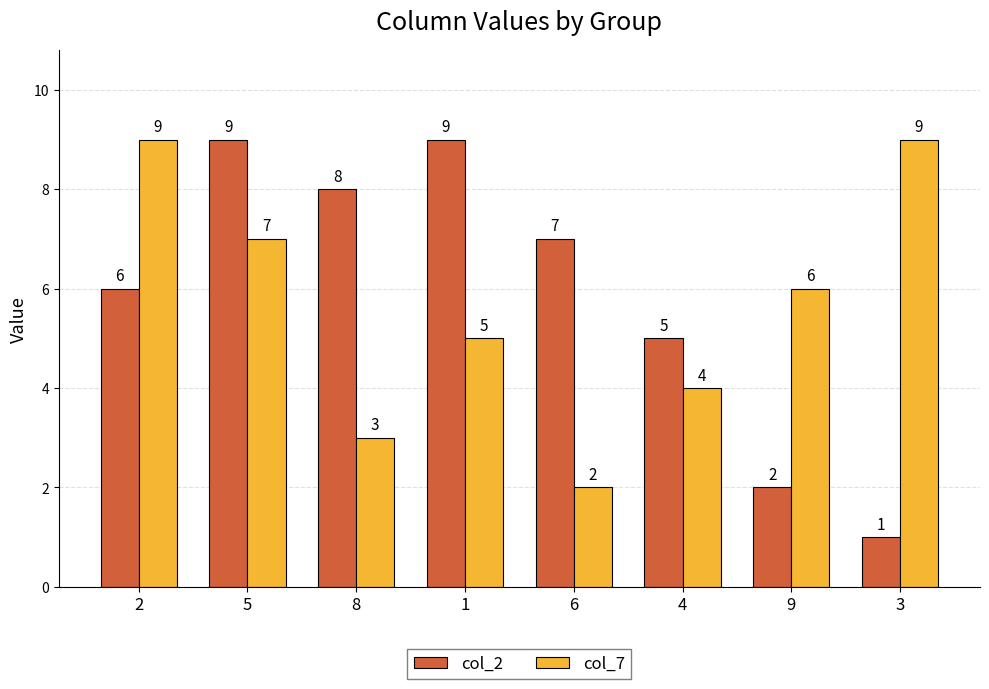

Between 2 and 1, which series saw the biggest shift?

col_7